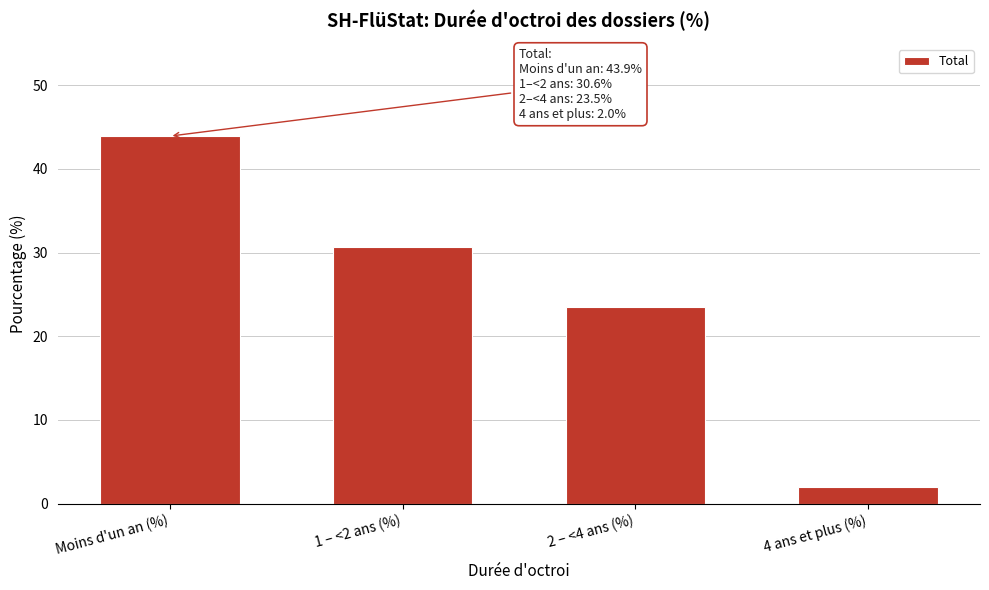

Reading left to right, list all the values displayed in this chart.

Moins d'un an (%)=43.9	1 – <2 ans (%)=30.6	2 – <4 ans (%)=23.5	4 ans et plus (%)=2.0